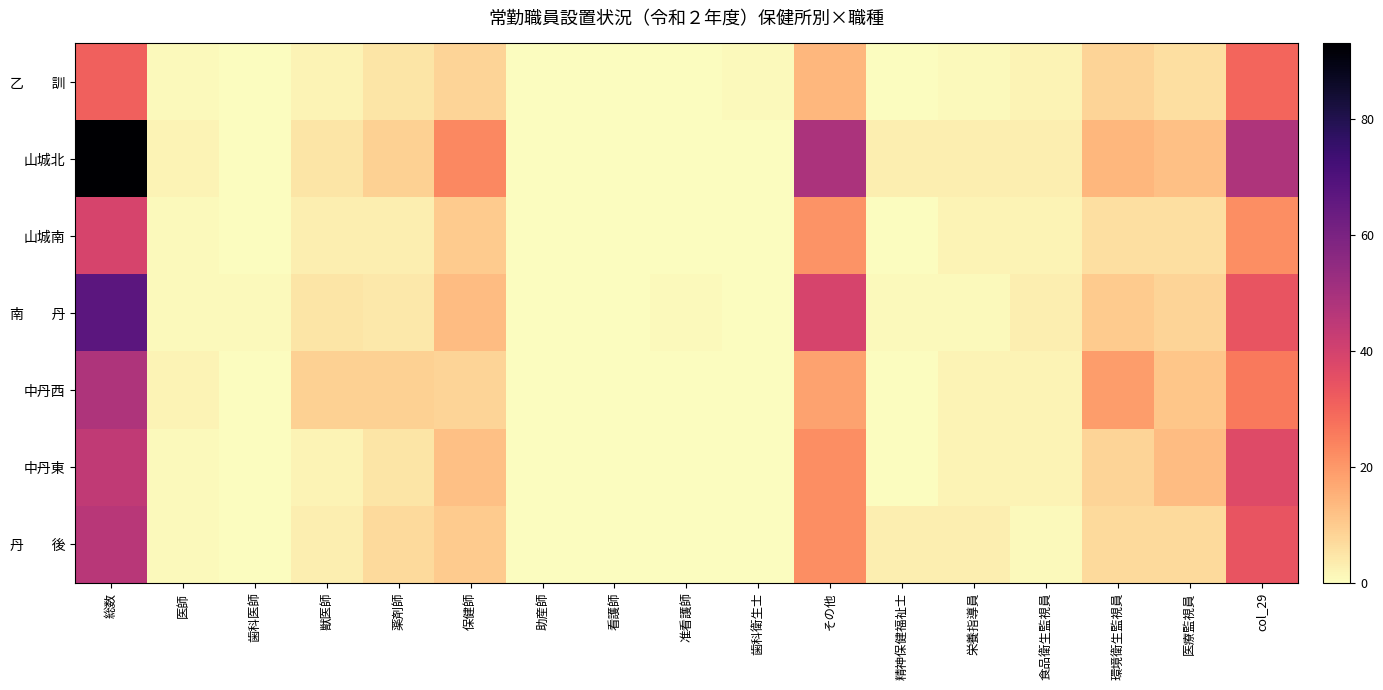

Which category has the lowest value across all series?

歯科医師